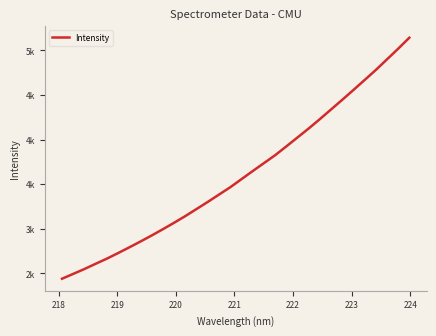

What is the difference between the maximum and minimum values?

2702.0